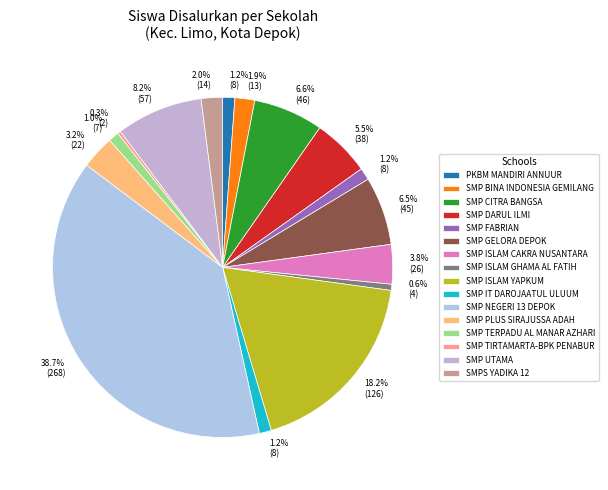

To the nearest percent, what percentage of the pie is SMP ISLAM CAKRA NUSANTARA?

4%